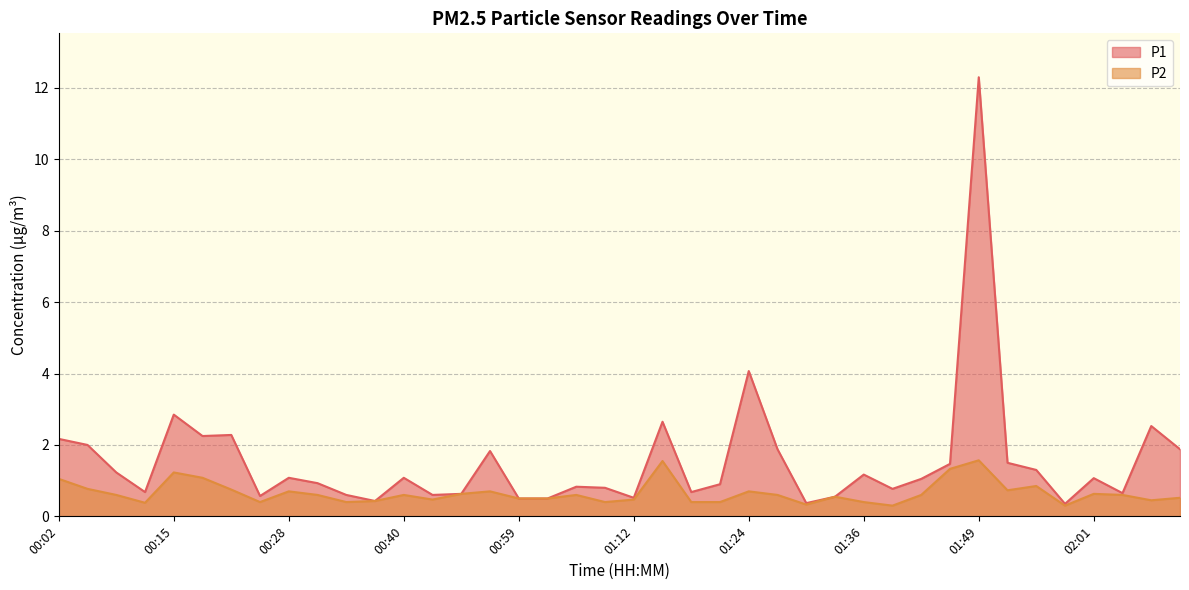

At which label does P1 reach its peak?

01:49